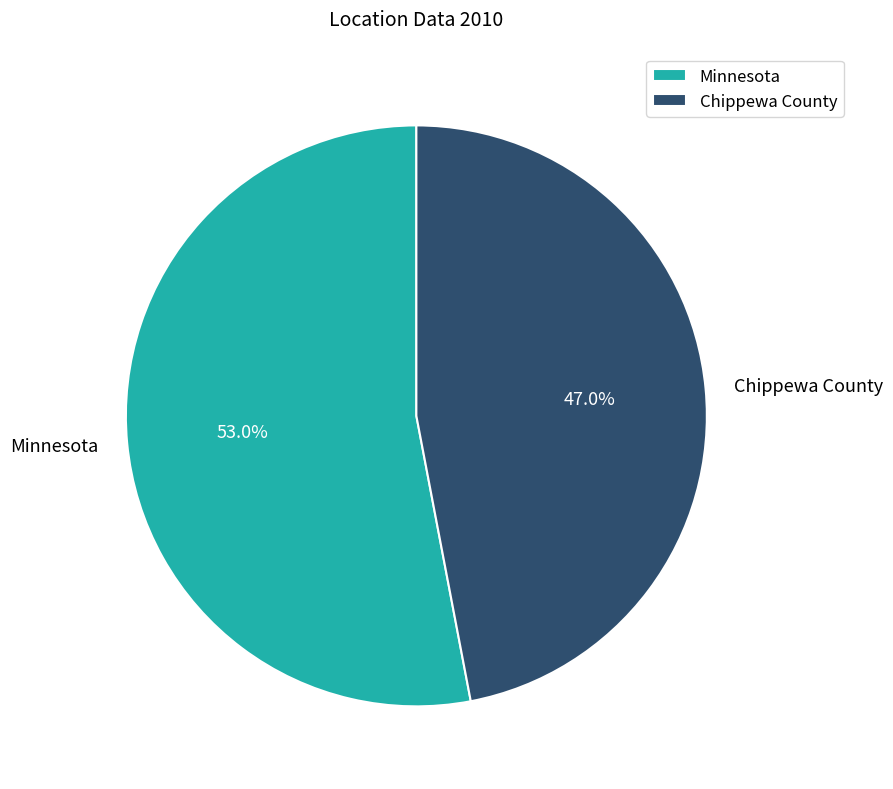

To the nearest percent, what is the difference between the largest and smallest slice percentages?

6%